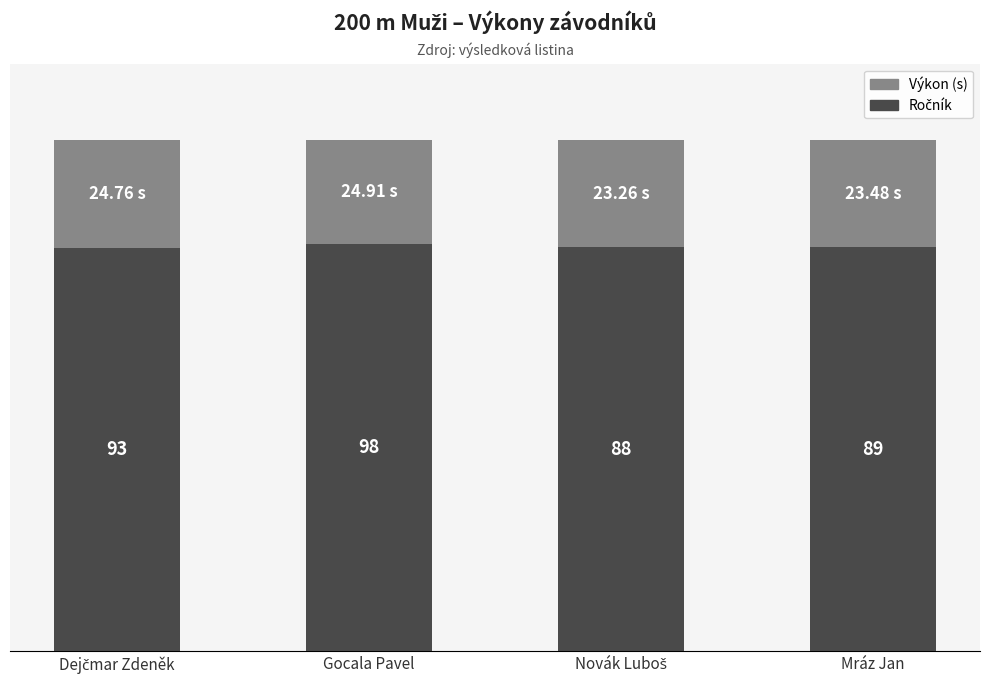

Are the bars grouped side by side (vs. stacked)?

No